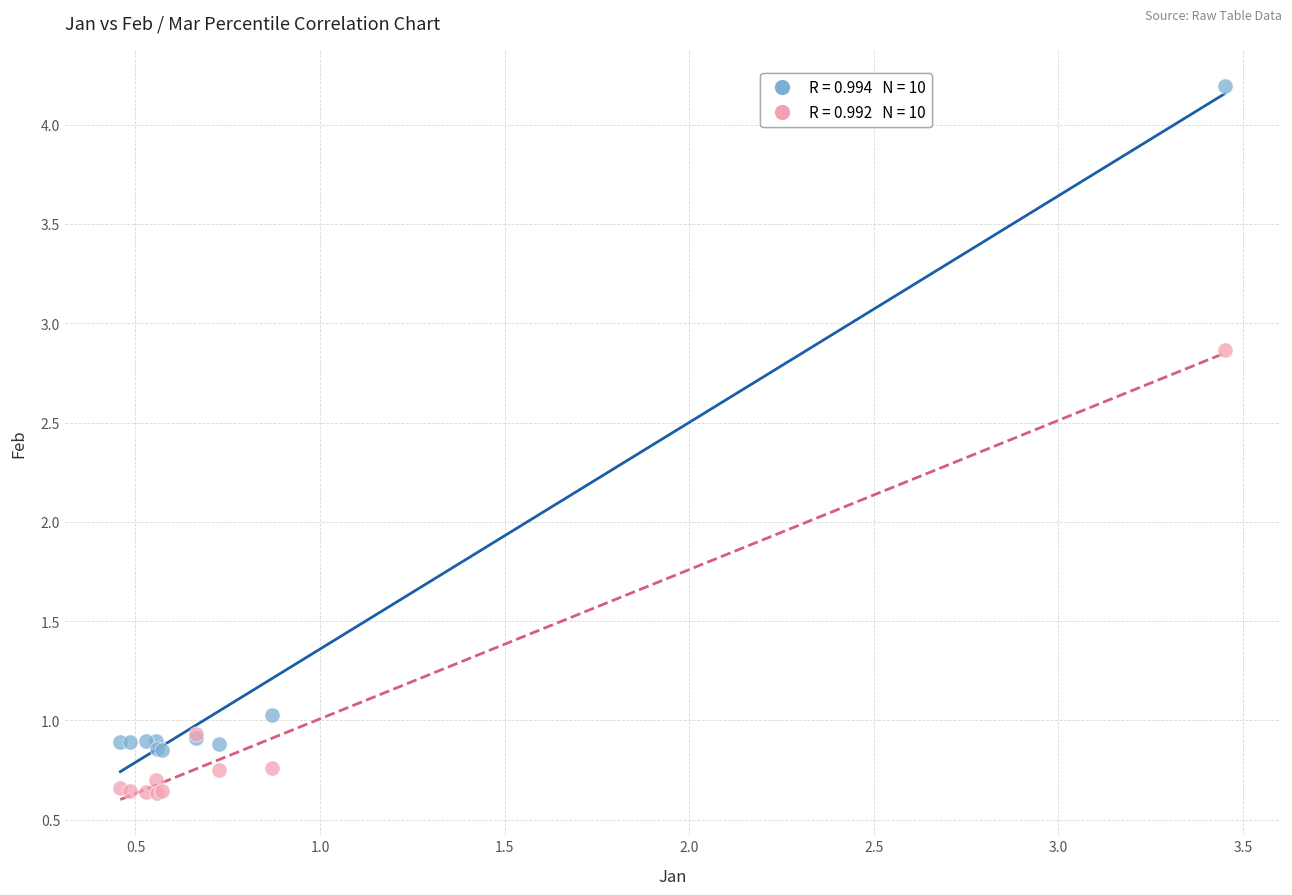

Across all series, what Y value is closest to 2?

2.9